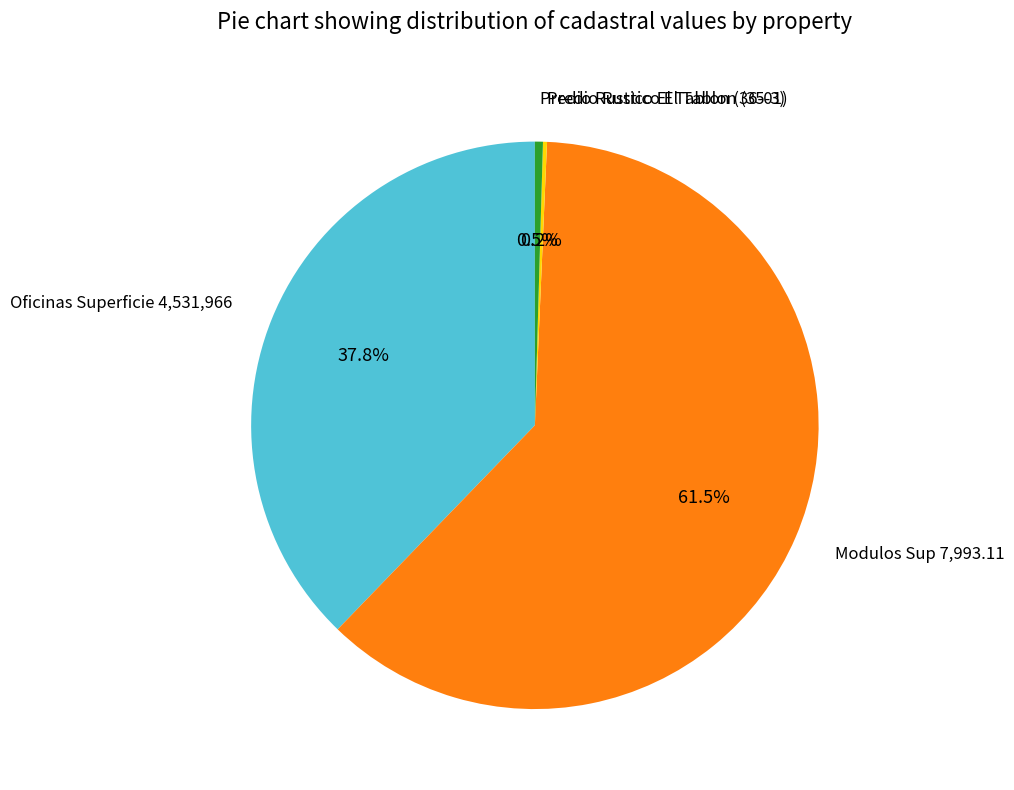

To the nearest percent, what is the difference between the Oficinas Superficie 4,531,966 and Modulos Sup 7,993.11 slice percentages?

24%